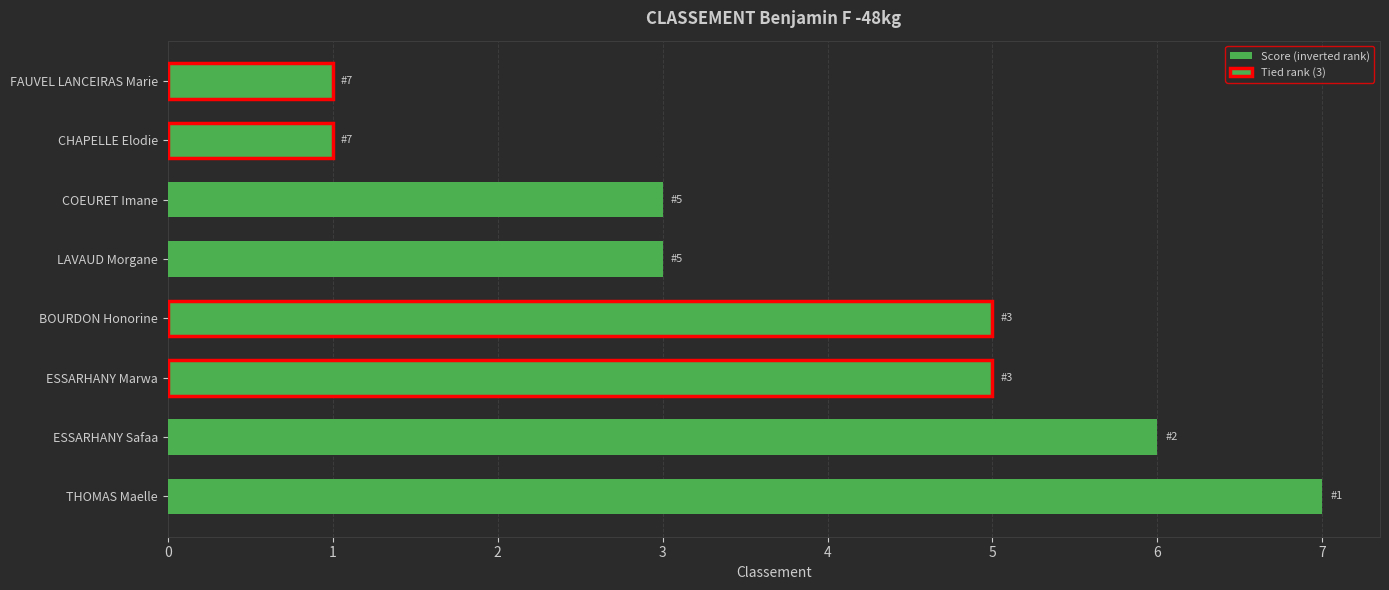

Reading left to right, transcribe all the data shown in this chart.

7	6	5	5	3	3	1	1